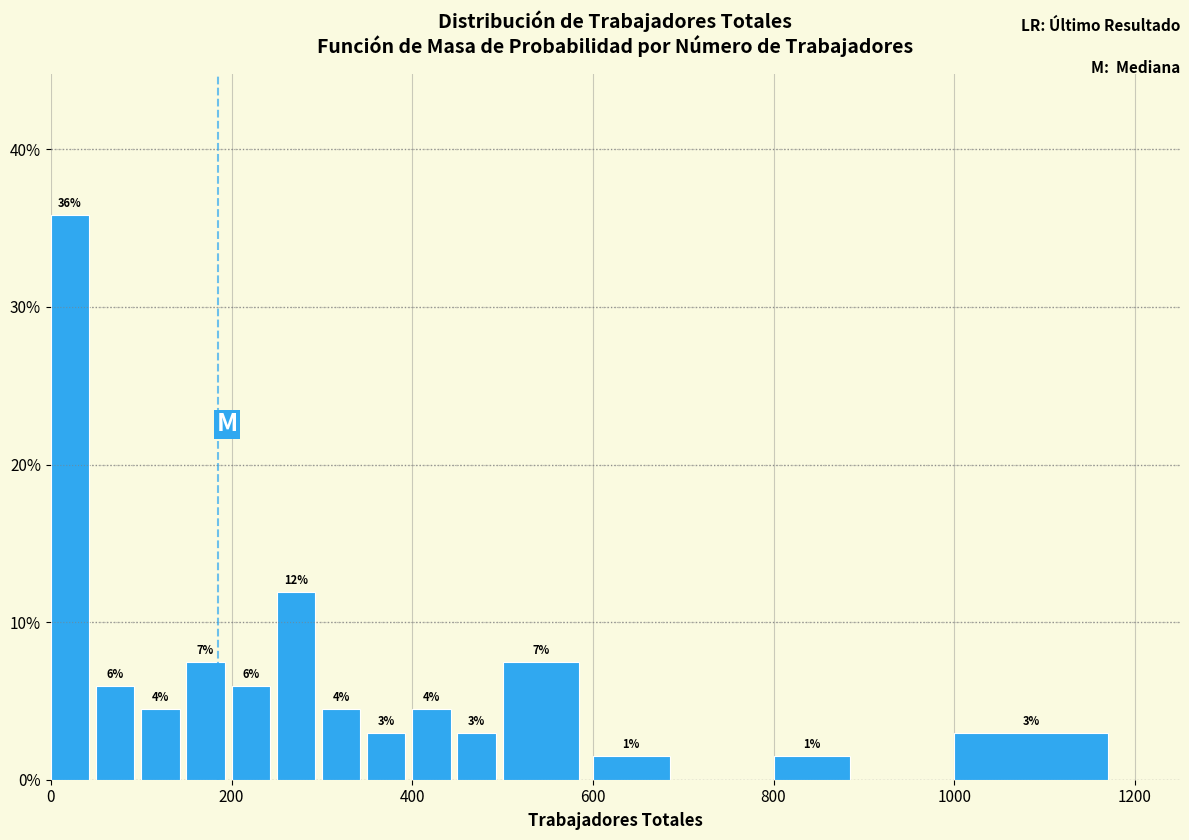

Around what value on the x-axis is the tallest bar? Give the approximate position of its centre, as read against the axis.

20